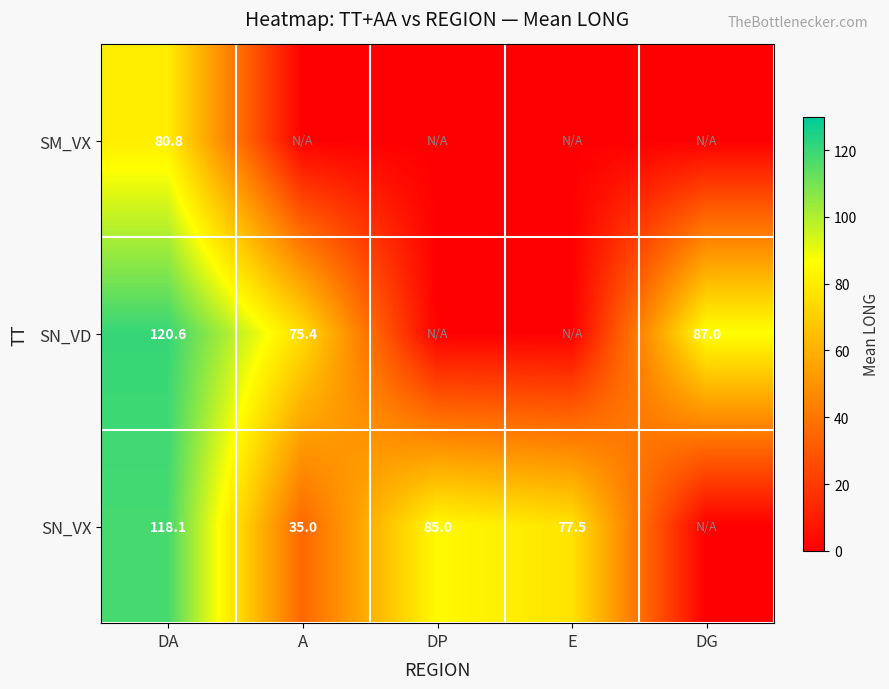

The value of SN_VX at E is 77.5. True or false?

True